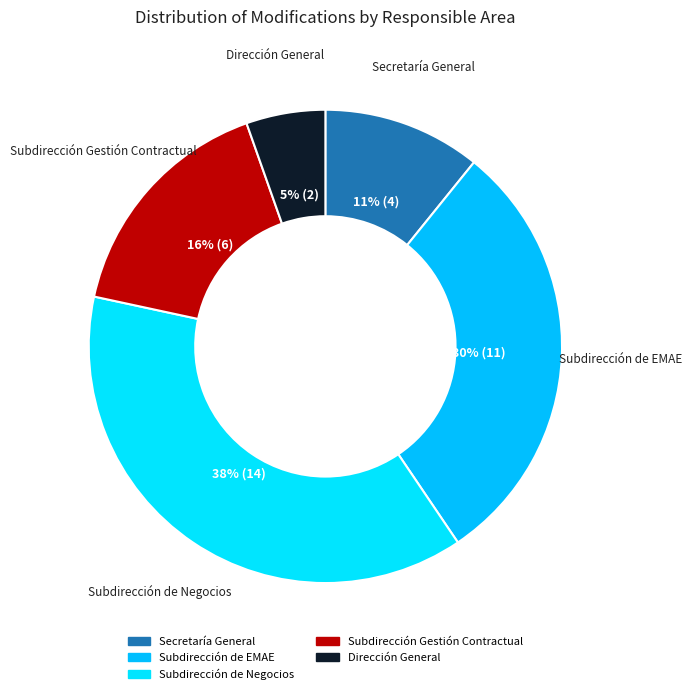

Which slice is the largest?

Subdirección de Negocios